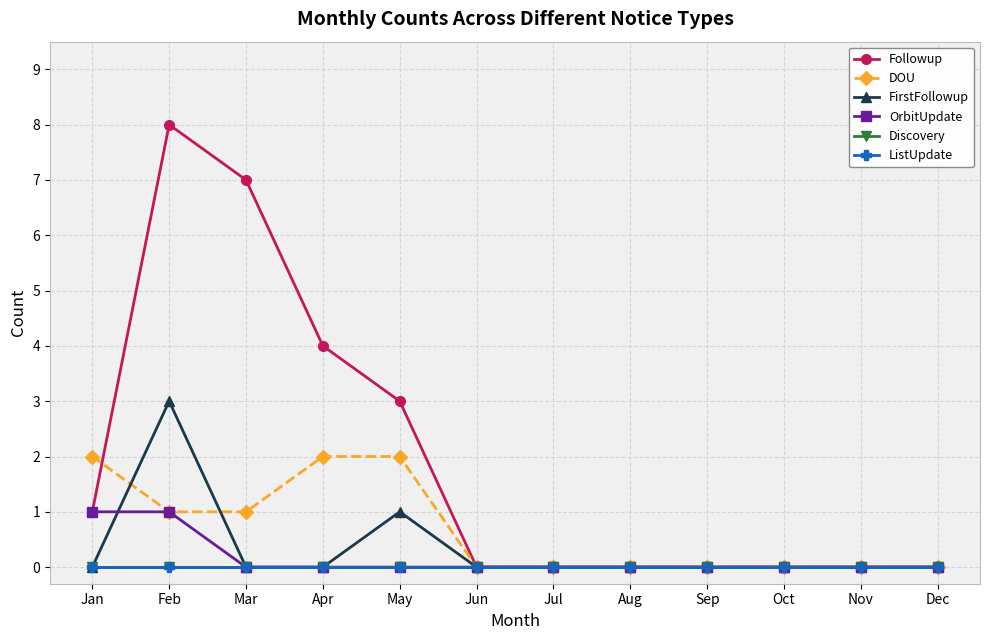

What are all the series names shown in the legend?

Followup, DOU, FirstFollowup, OrbitUpdate, Discovery, ListUpdate